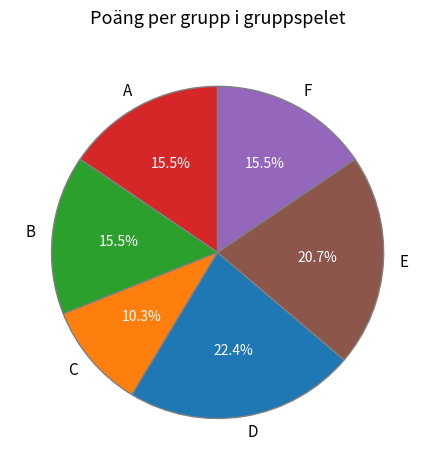

What is the total percentage of B and F?

31.0%